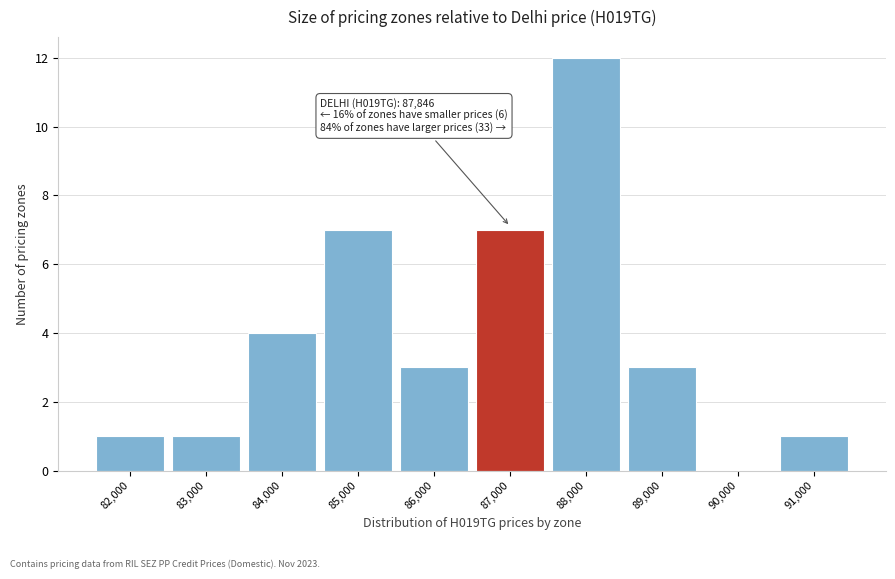

Reading left to right, what are all the values shown in this chart?

82,000=1	83,000=1	84,000=4	85,000=7	86,000=3	87,000=7	88,000=12	89,000=3	90,000=0	91,000=1